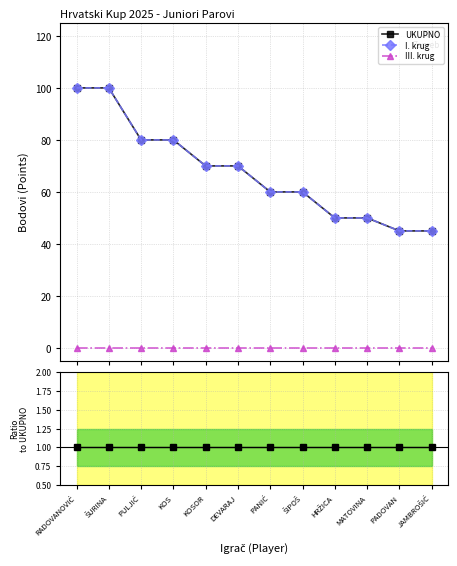

What is the label of the 4th point from the left?

KOS